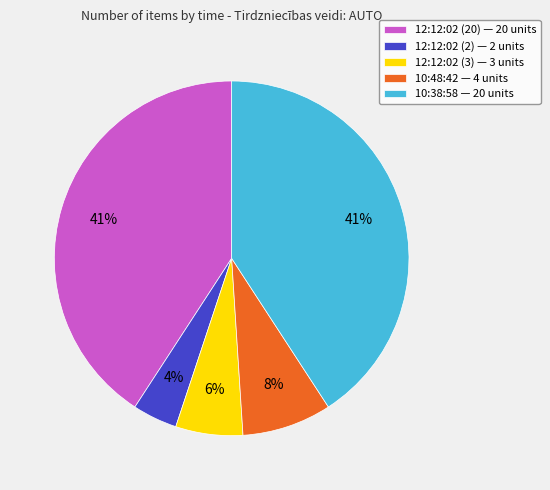

To the nearest percent, what is the combined percentage of 12:12:02 (2) — 2 units and 10:48:42 — 4 units?

12%